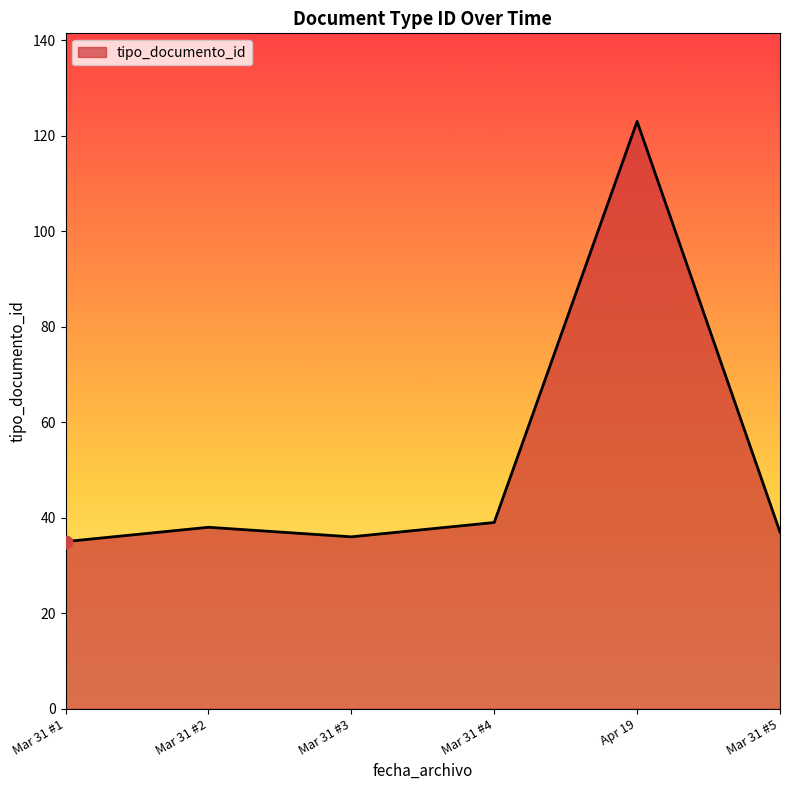

What is the ratio of the value at Mar 31 #4 to the value at Mar 31 #5?

1.1